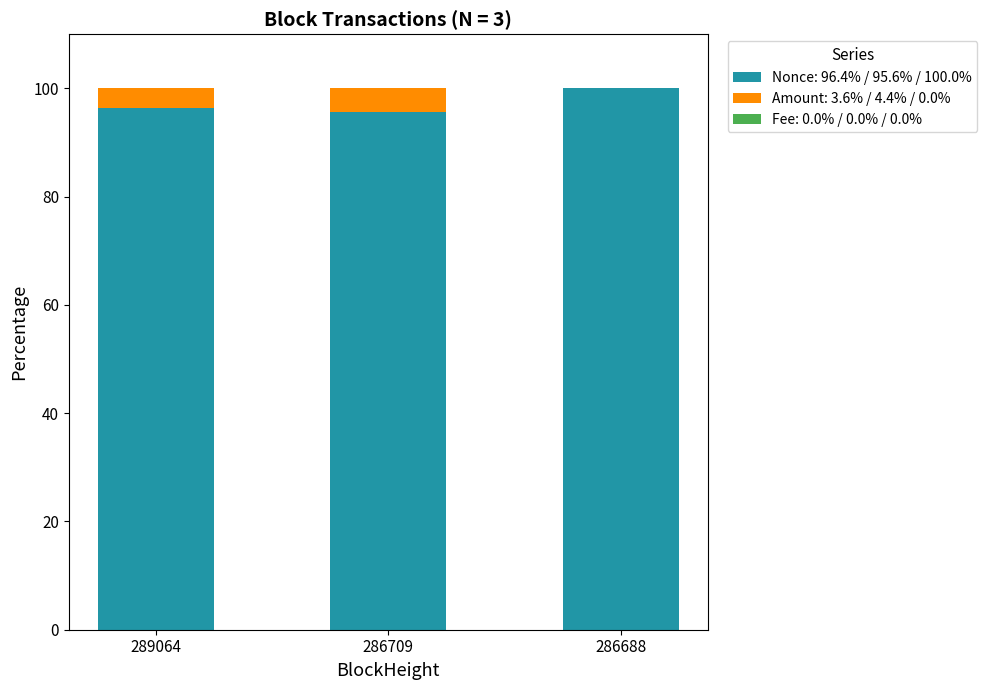

What is the sum of all Nonce: 96.4% / 95.6% / 100.0% values?

292.0